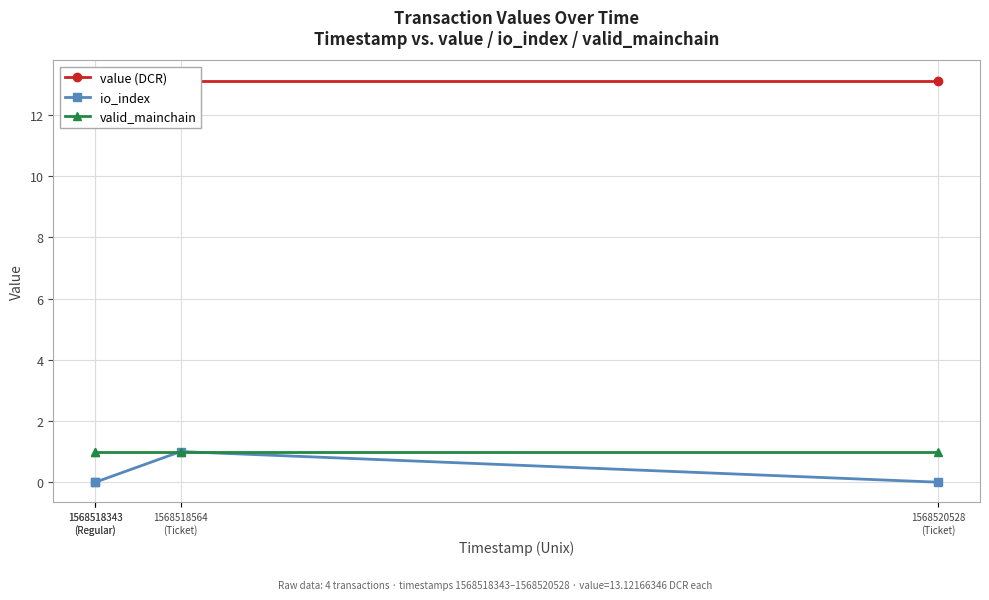

List the labels in order of io_index value, largest first.

1568518564
(Ticket), 1568518343
(Regular), 1568518343
(Regular), 1568520528
(Ticket)